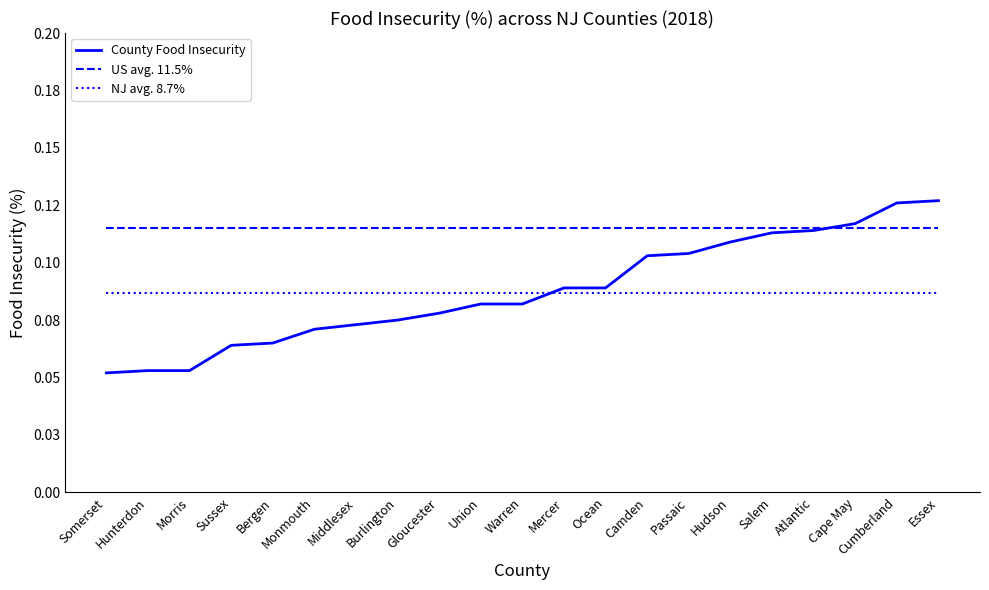

Does the chart display data point markers on the line(s)?

No